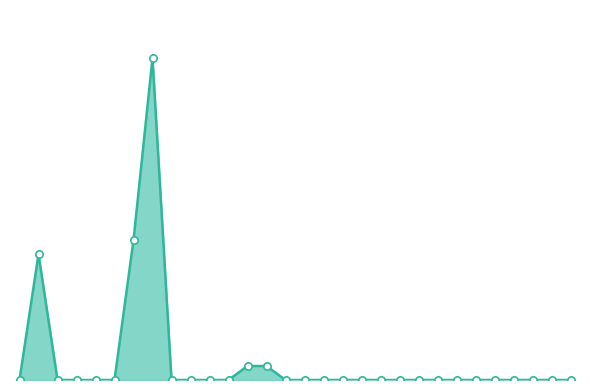

Does the chart have visible grid lines?

No